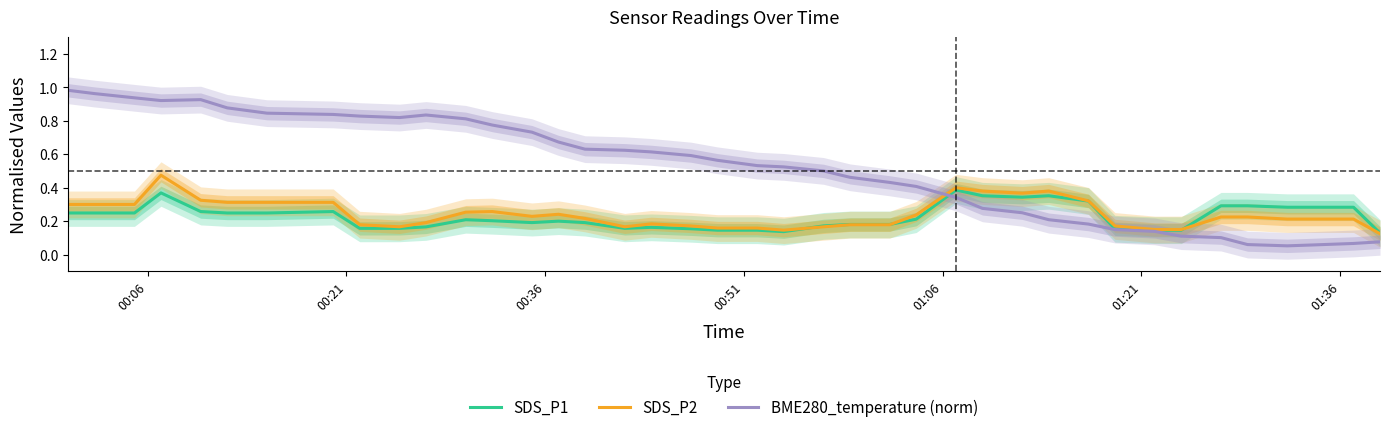

After their last crossing, which series has the higher values: SDS_P2 or SDS_P1?

SDS_P1